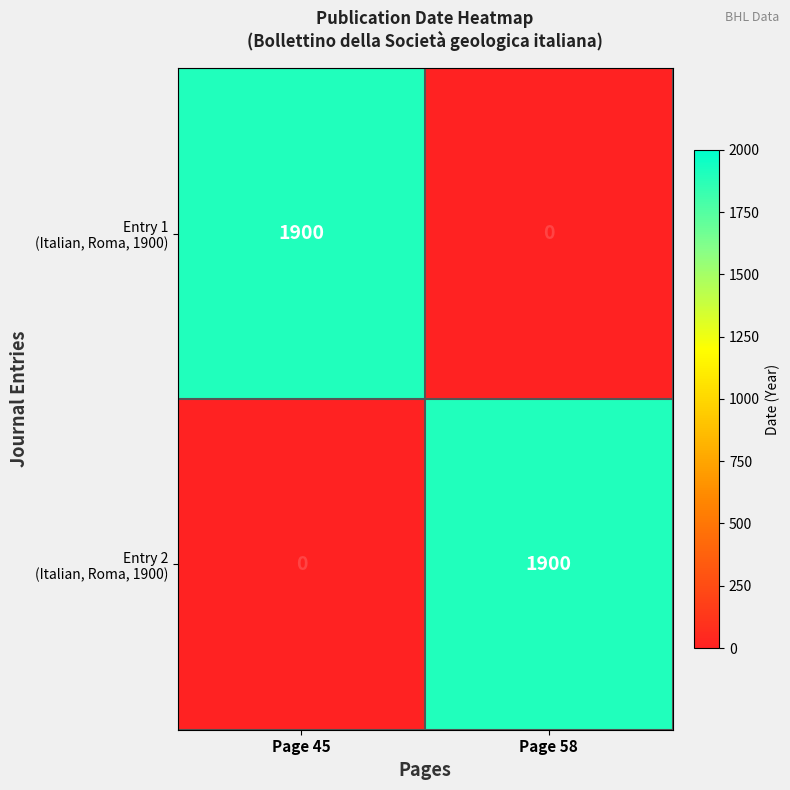

What is the maximum value shown in the chart?

1900